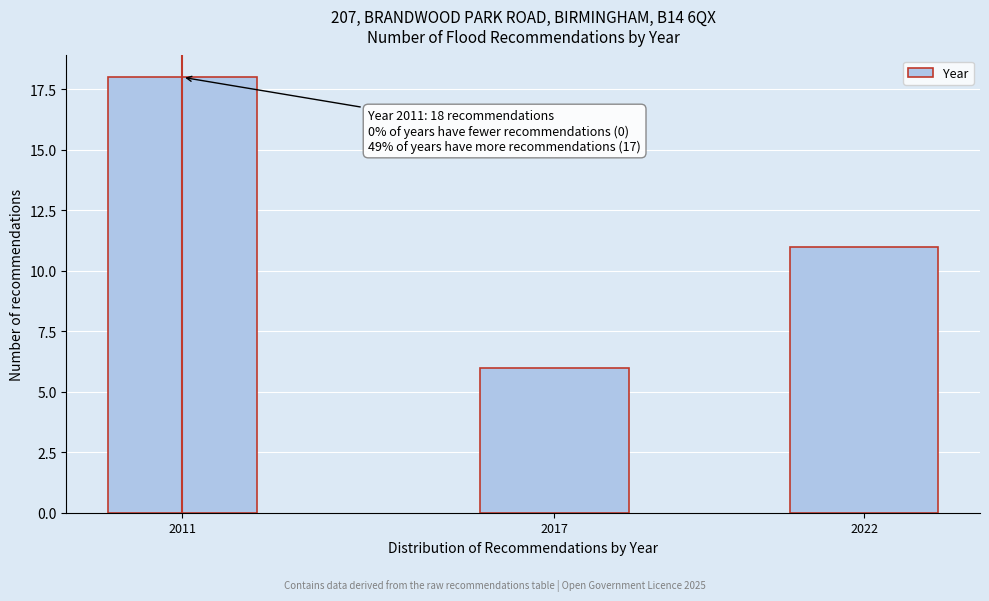

Reading left to right, transcribe all the data shown in this chart.

2011=18	2017=6	2022=11